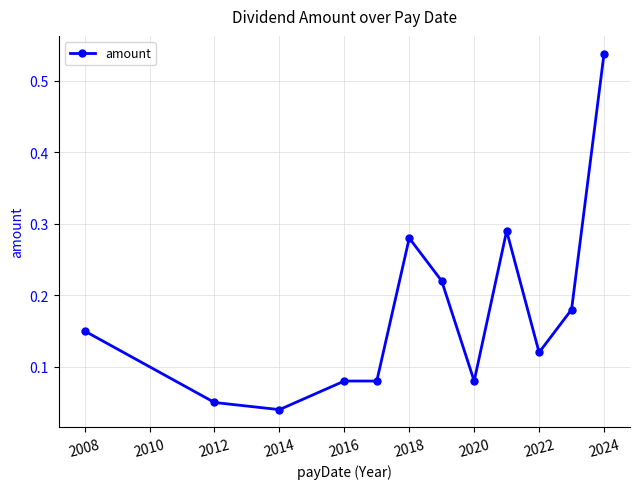

What is the sum of all values?

2.1